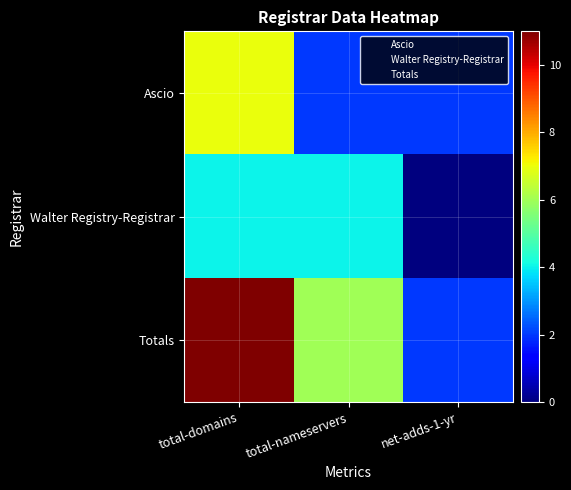

What is the difference between the highest and lowest values at net-adds-1-yr?

2